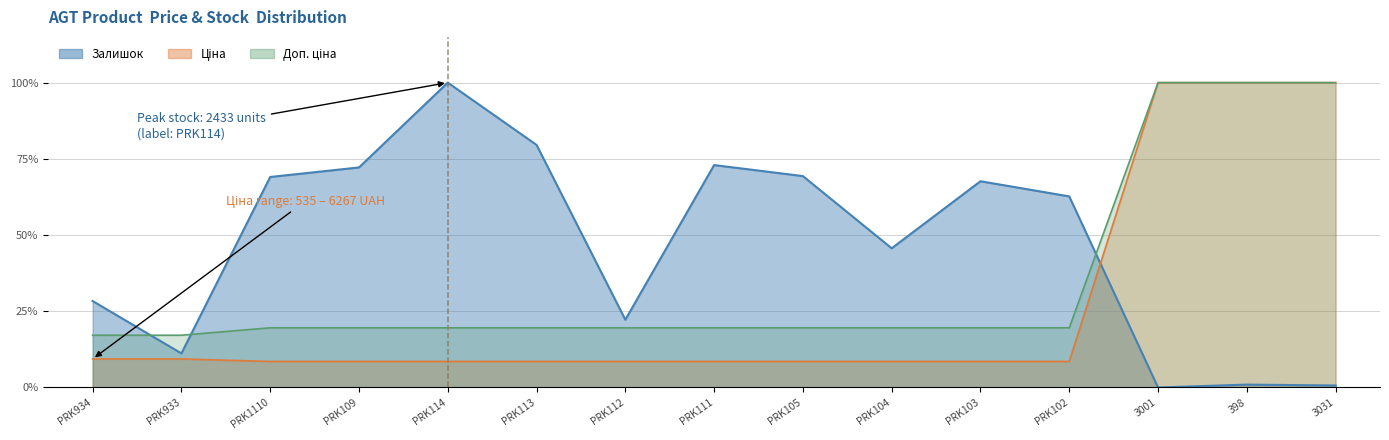

True or false: Ціна and Залишок cross at least once.

True